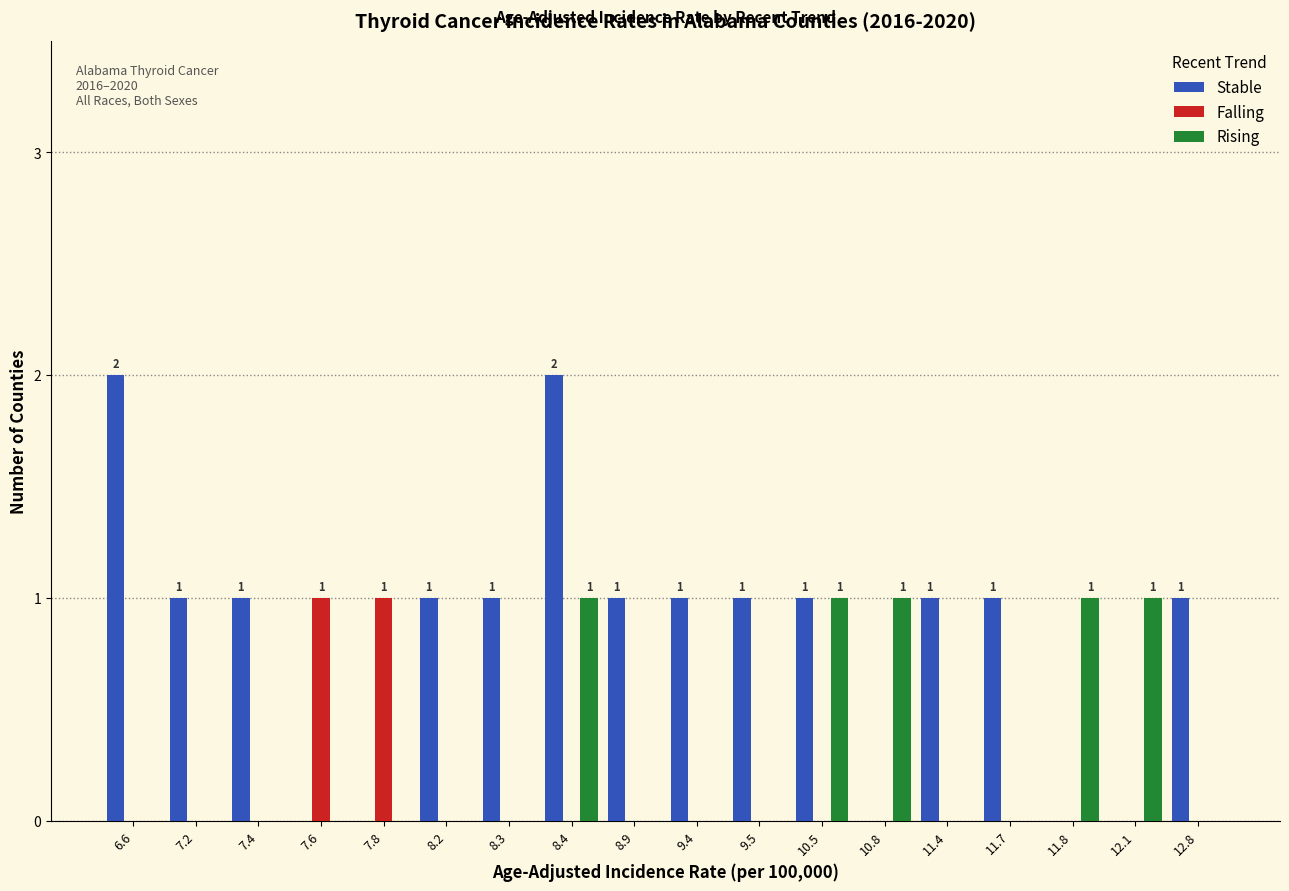

How many groups of bars are there?

18